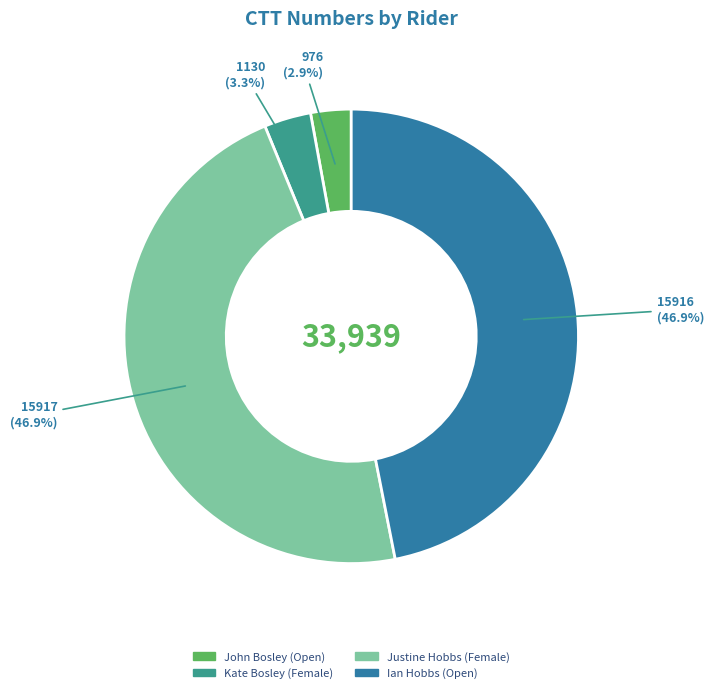

What portion of the pie excludes Justine Hobbs (Female)?

53.1%